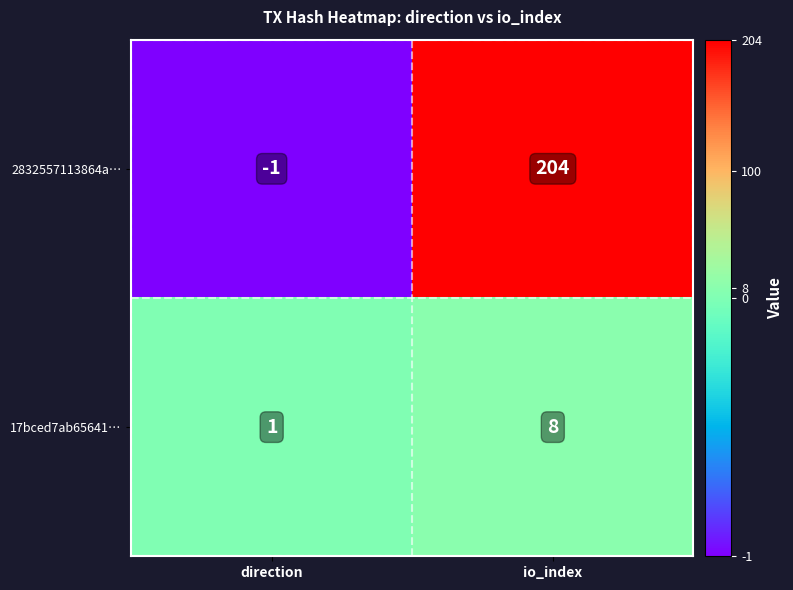

Reading left to right, what are all the values shown in this chart?

2832557113864a…: -1	204
17bced7ab65641…: 1	8